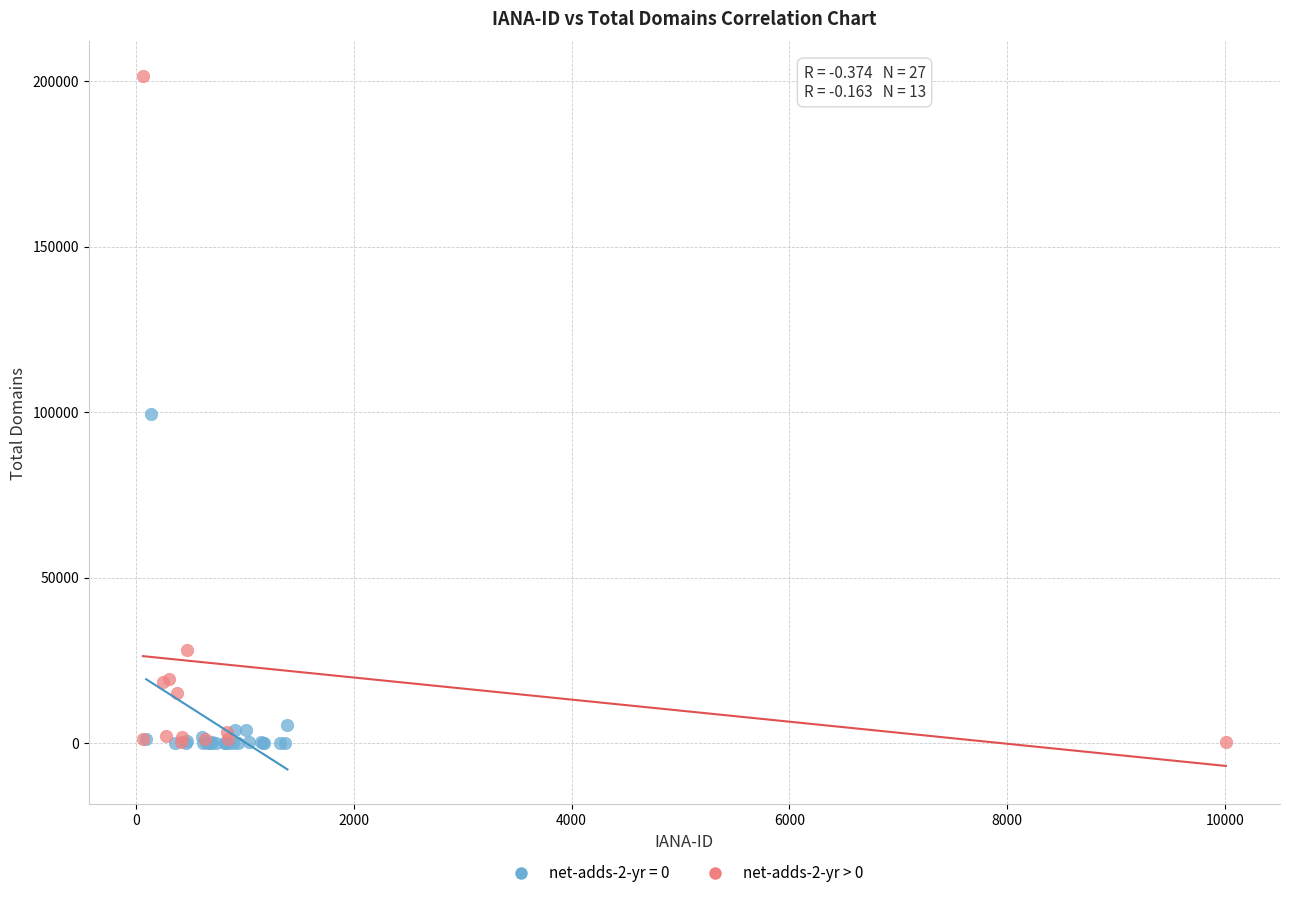

Which series reaches the maximum Y coordinate?

net-adds-2-yr > 0